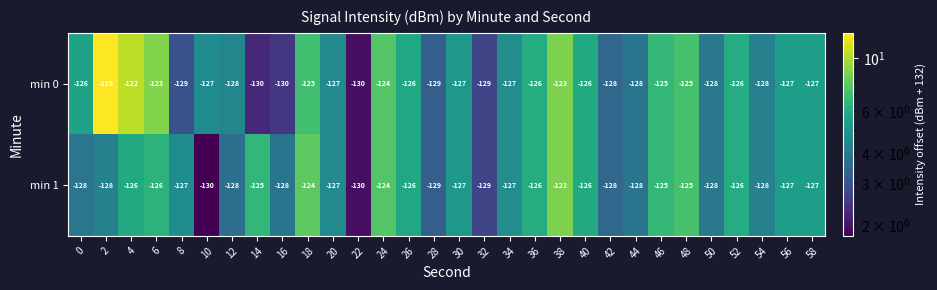

The min 0 series shows -190 at 24. True or false?

False